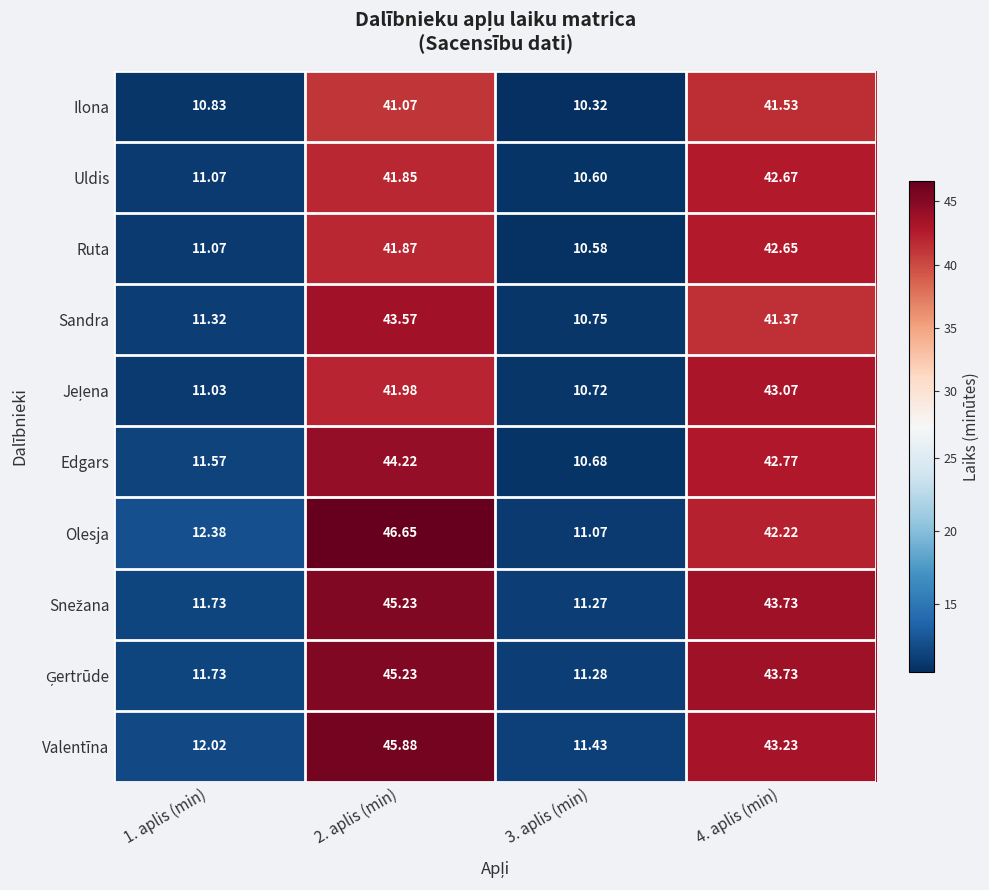

Between 1. aplis (min) and 2. aplis (min), which series saw the biggest shift?

Olesja